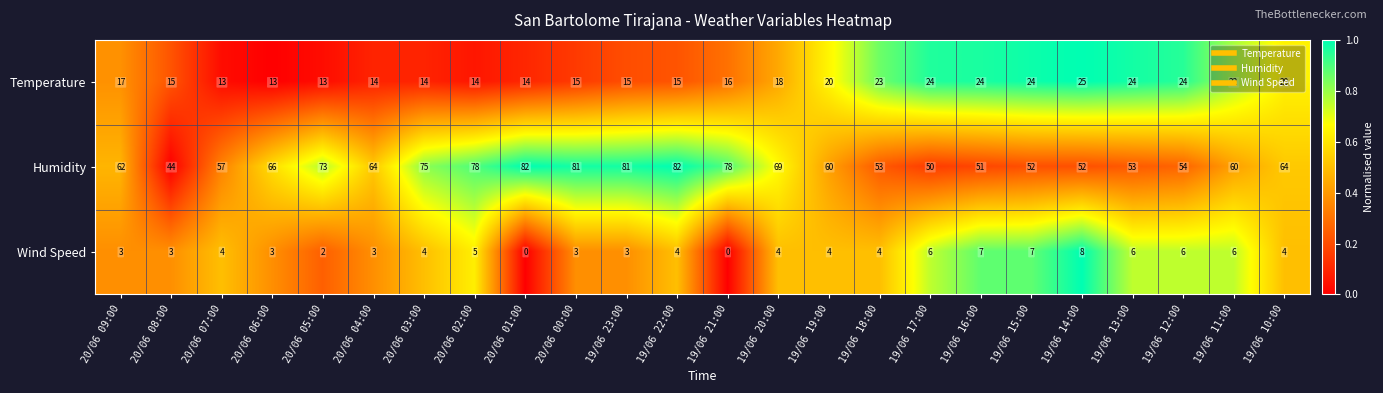

At how many categories does at least one series exceed 0?

24